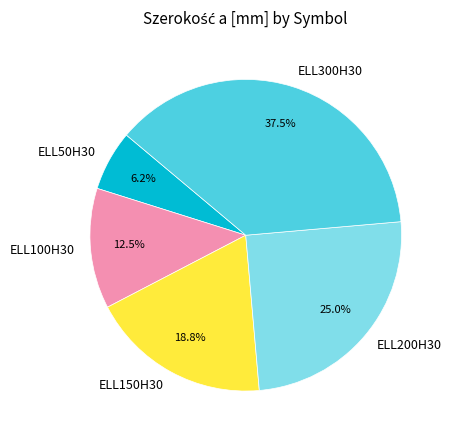

Is there a majority slice in this chart?

No